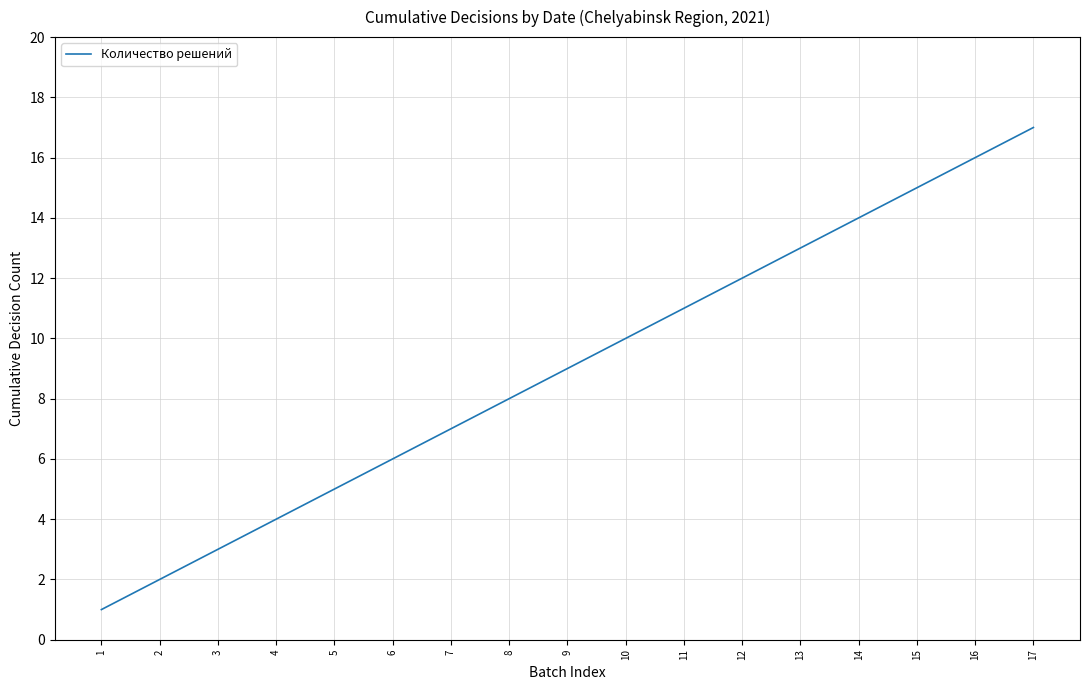

What is the maximum value shown in the chart?

17